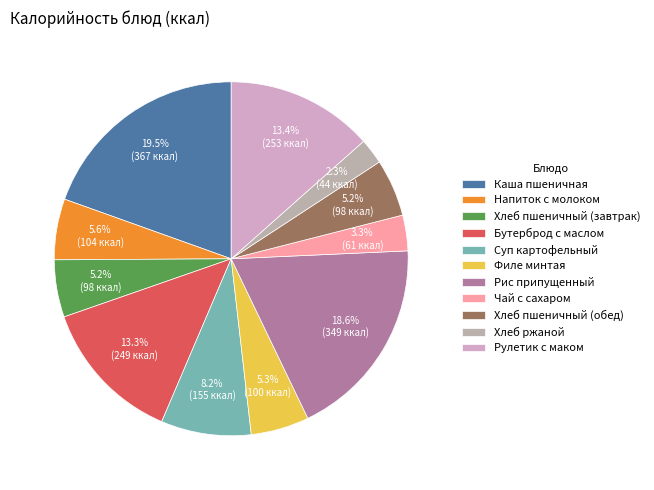

To the nearest percent, what percentage of the pie is Хлеб ржаной?

2%